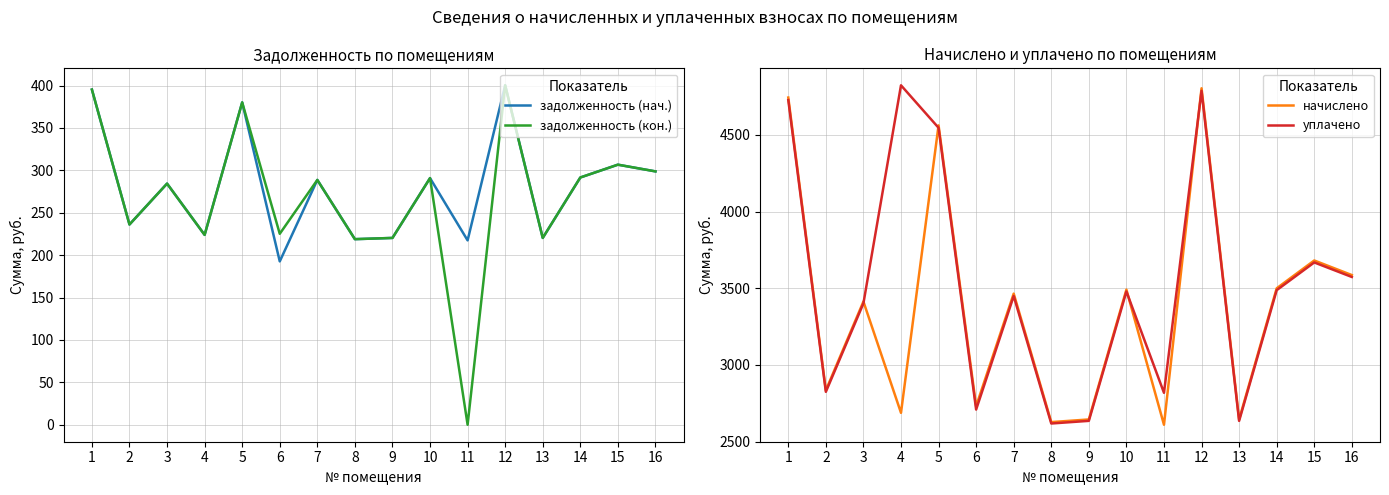

What is the difference between the maximum and minimum values in the начислено series?

2194.6